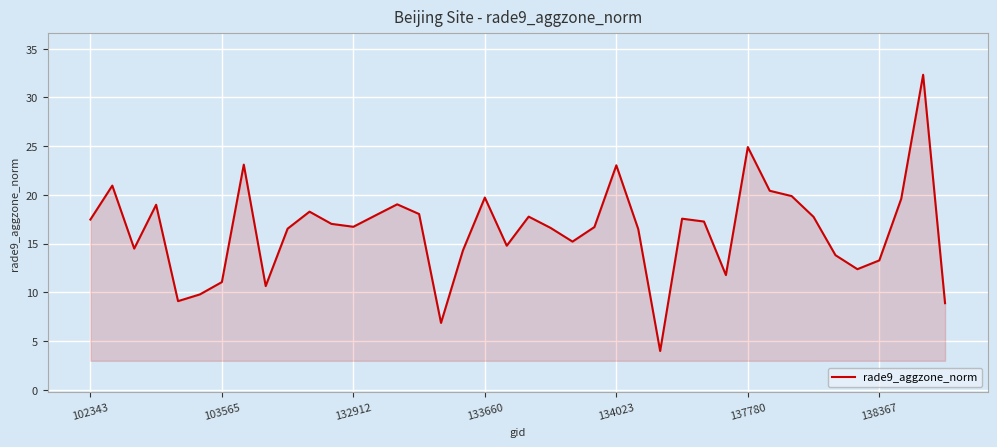

What is the maximum value shown in the chart?

32.3